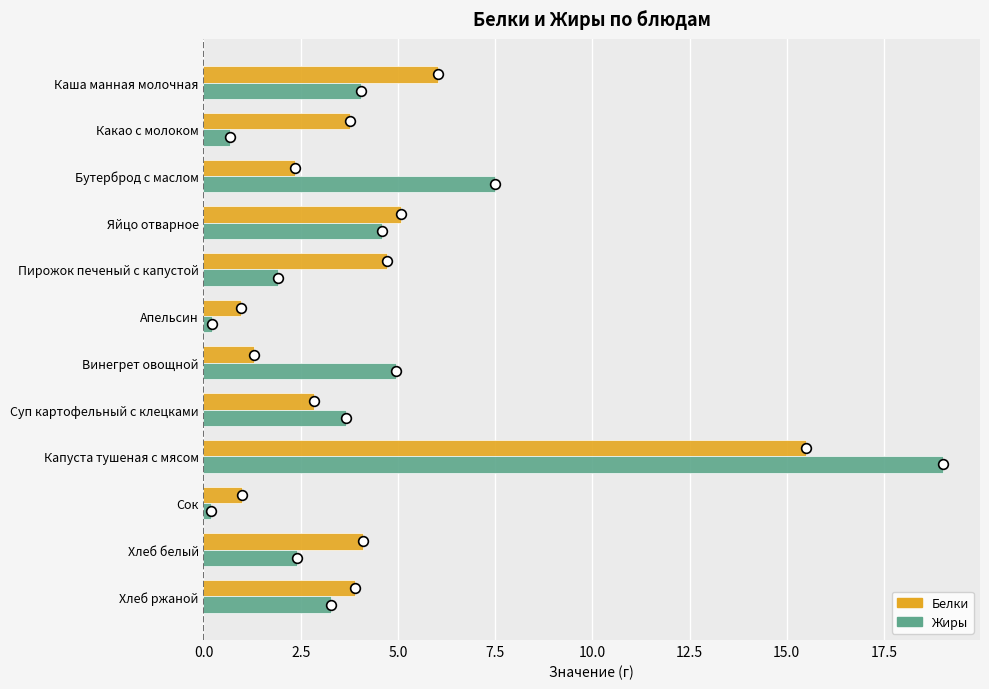

At Хлеб белый, list the series in order from smallest to largest.

Жиры, Белки